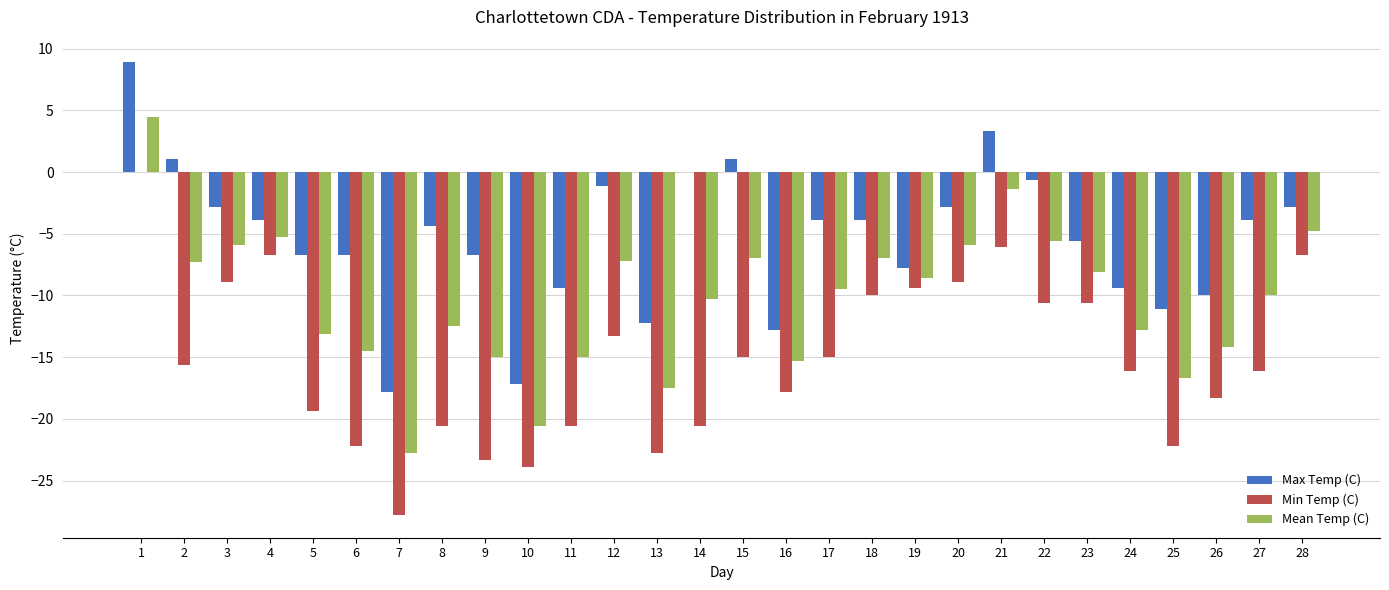

Is the value of Min Temp (C) at 8 greater than the value of Max Temp (C) at 8?

No